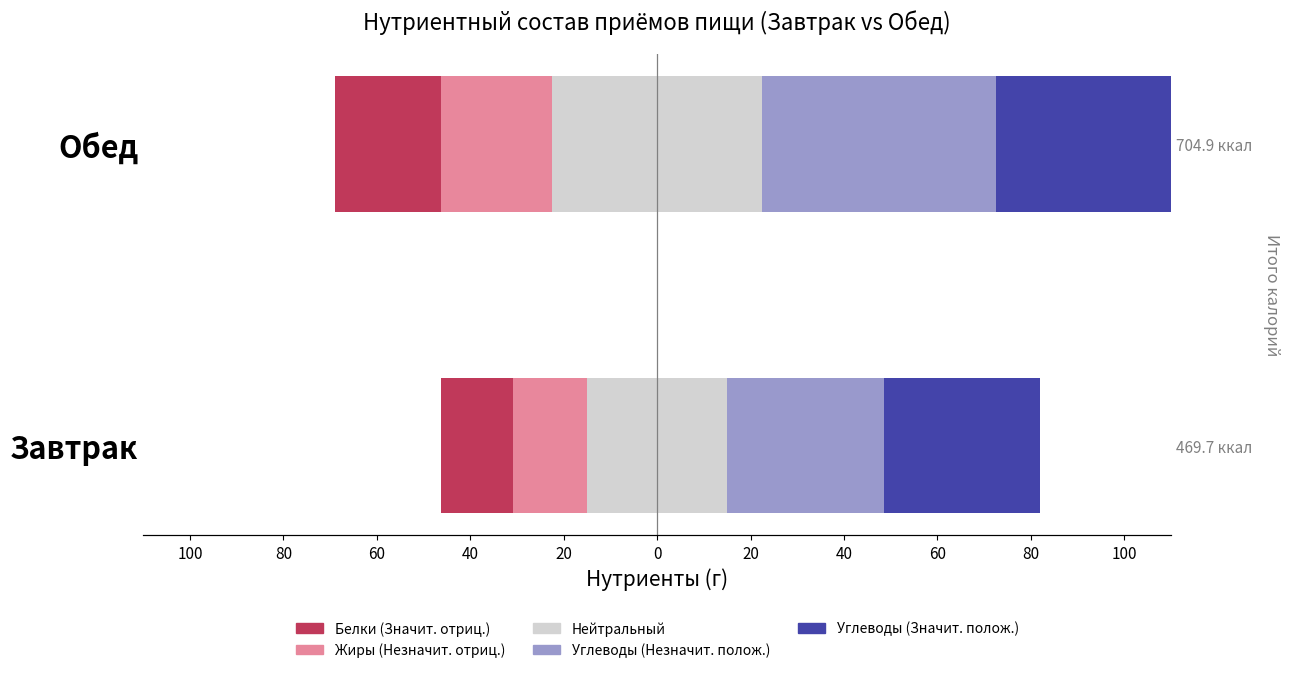

What is the difference between the maximum and minimum values in the Белки (Значит. отриц.) series?

7.3